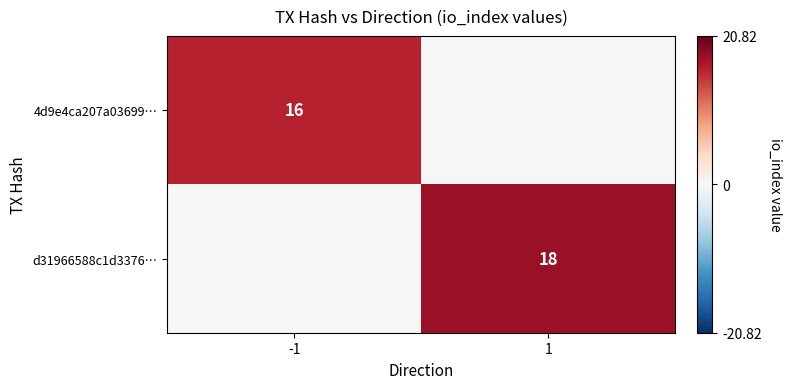

True or false: d31966588c1d3376… has a value of 10 at 1.

False